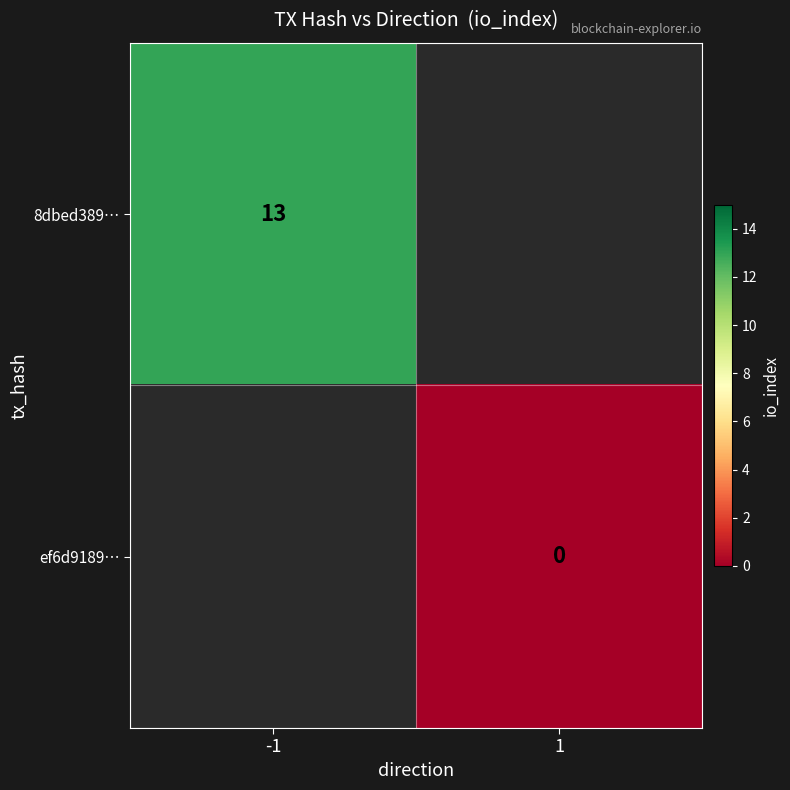

The value of 8dbed389… at -1 is 4. True or false?

False